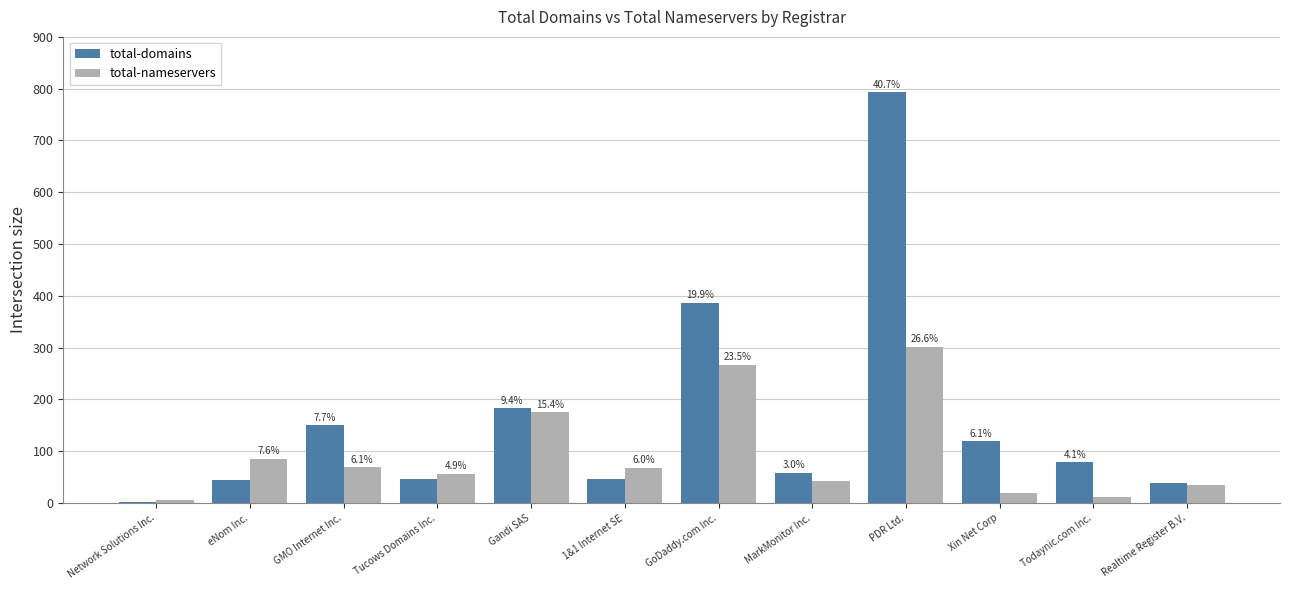

How many groups of bars are there?

12